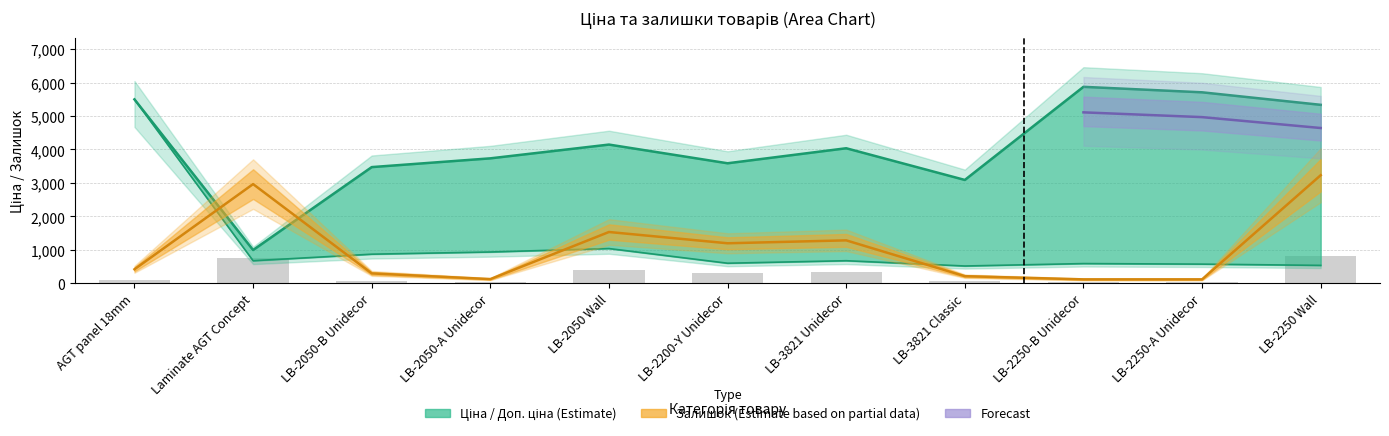

Reading left to right, list all the values displayed in this chart.

Ціна: 5497.3	672.1	868.0	933.5	1036.5	597.8	672.7	514.7	587.3	570.9	533.5
Доп. ціна: 5497.3	992.7	3472.1	3734.2	4145.9	3586.7	4036.0	3088.4	5872.6	5708.9	5334.5
Залишок: 416.6	2964.1	293.6	123.0	1531.6	1194.4	1281.7	210.3	115.1	115.1	3229.9